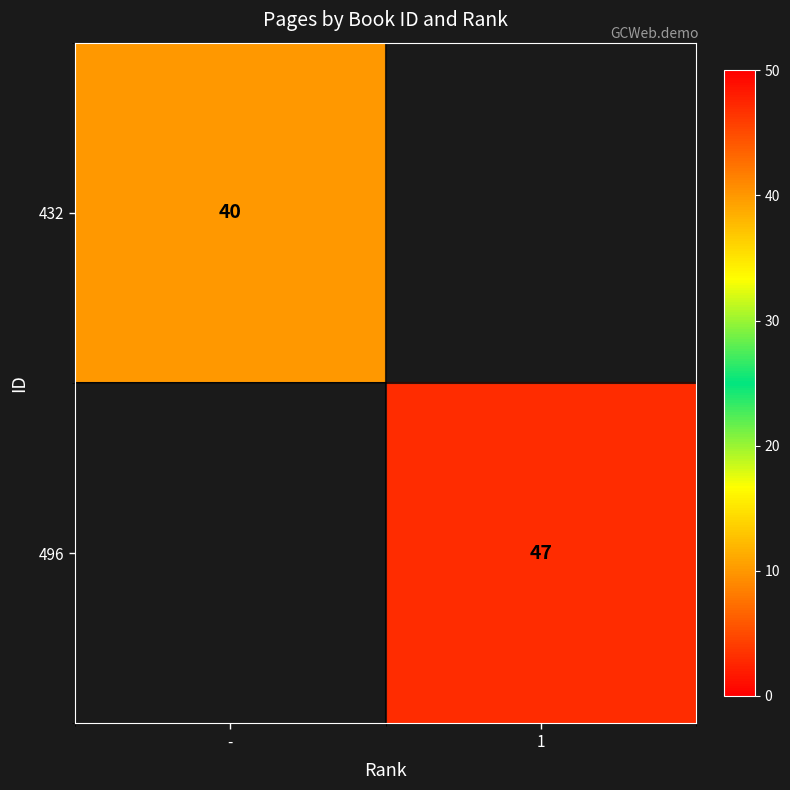

At how many categories does at least one series exceed 40?

1